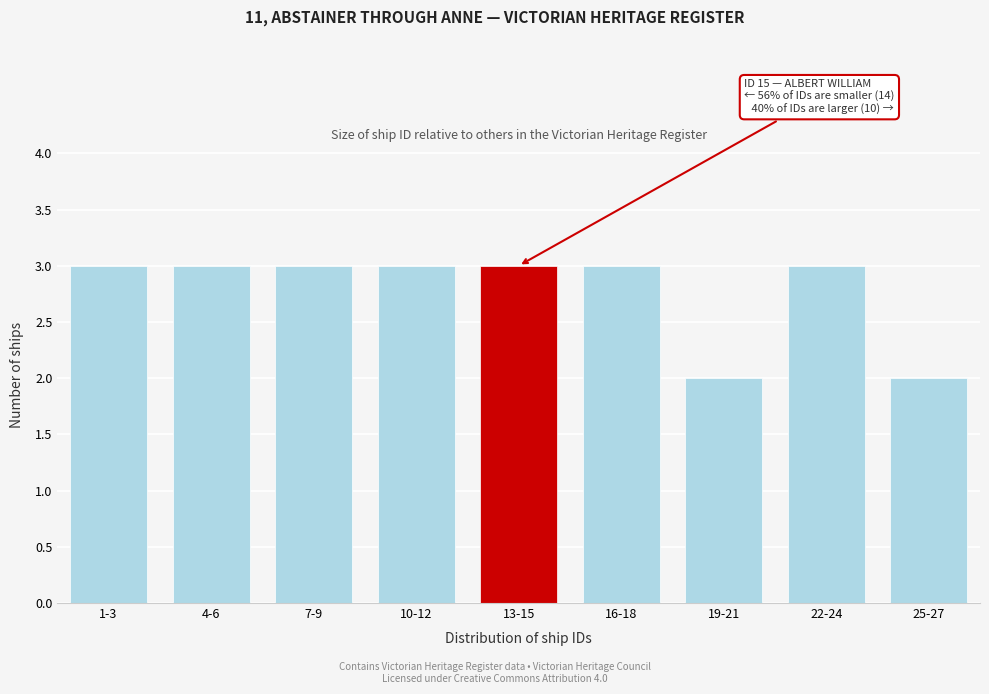

Reading left to right, extract all data points from this chart.

1-3=3	4-6=3	7-9=3	10-12=3	13-15=3	16-18=3	19-21=2	22-24=3	25-27=2